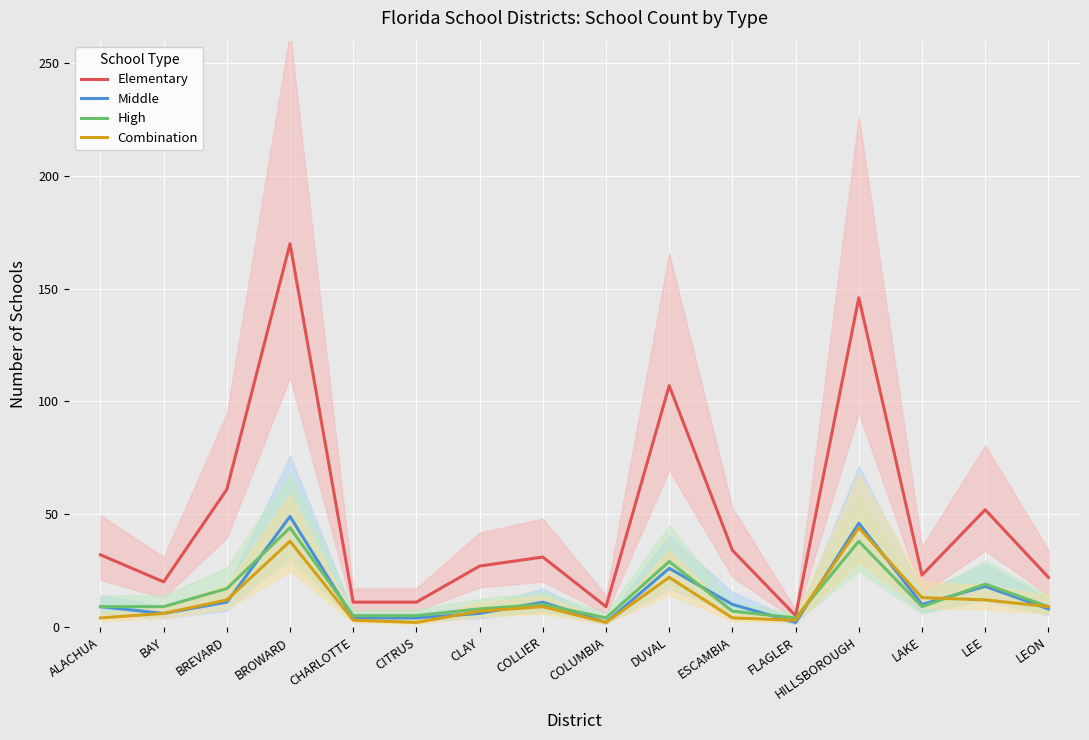

Which series changed the most between ALACHUA and BROWARD?

Elementary